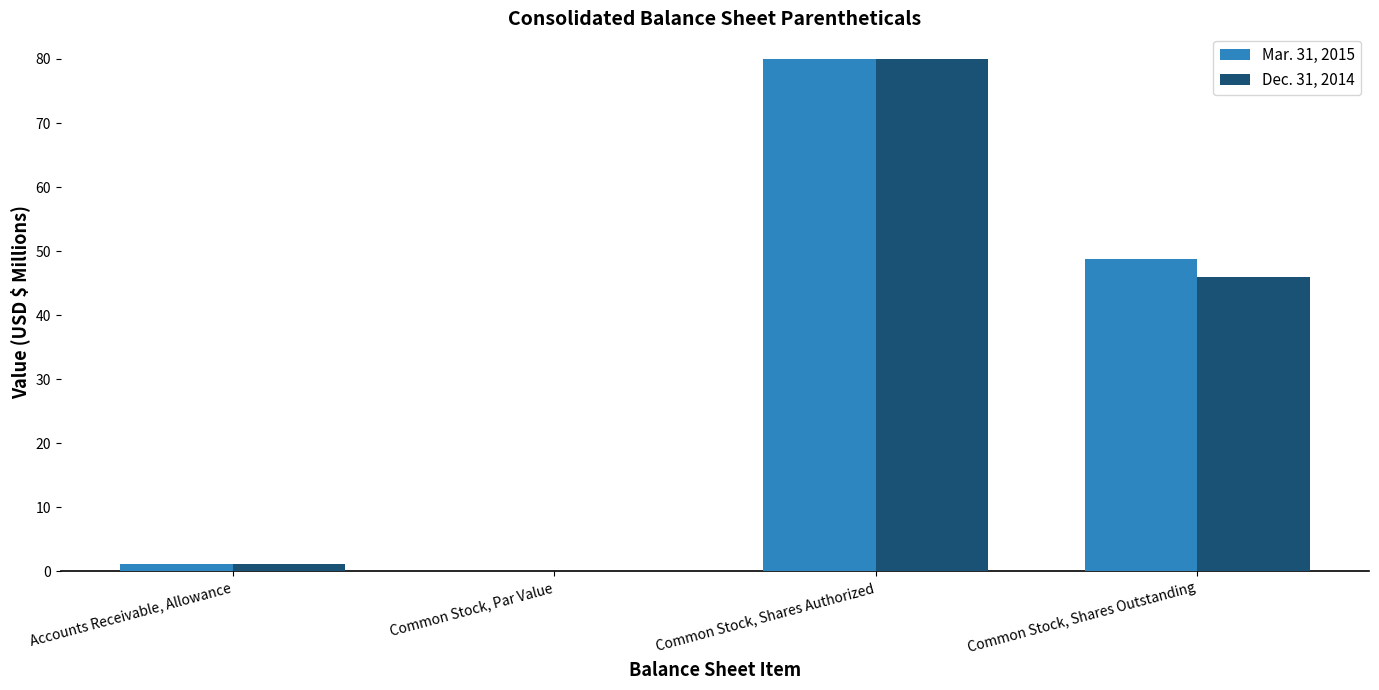

Which series has the largest total across all categories?

Mar. 31, 2015